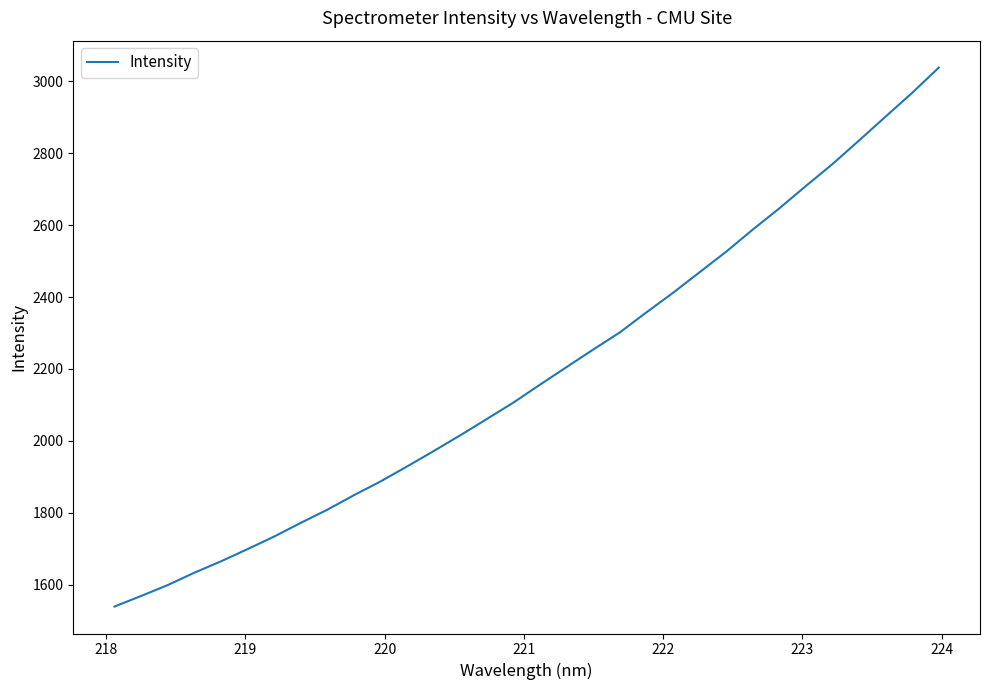

What is the maximum value shown in the chart?

3037.9